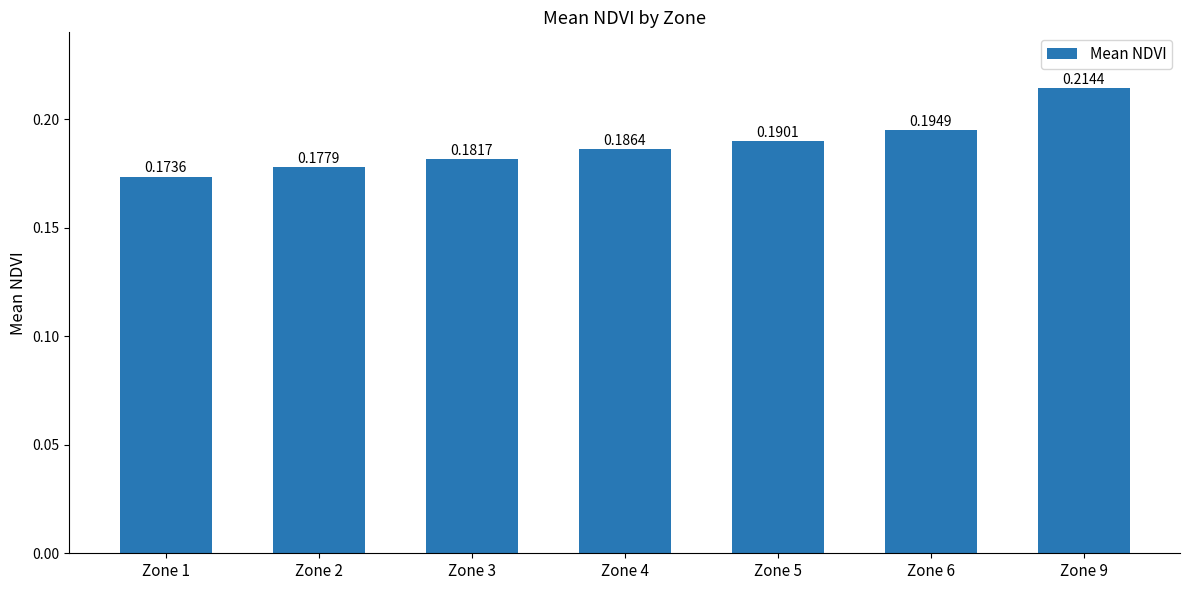

List the labels in order of value, largest first.

Zone 9, Zone 6, Zone 5, Zone 4, Zone 3, Zone 2, Zone 1